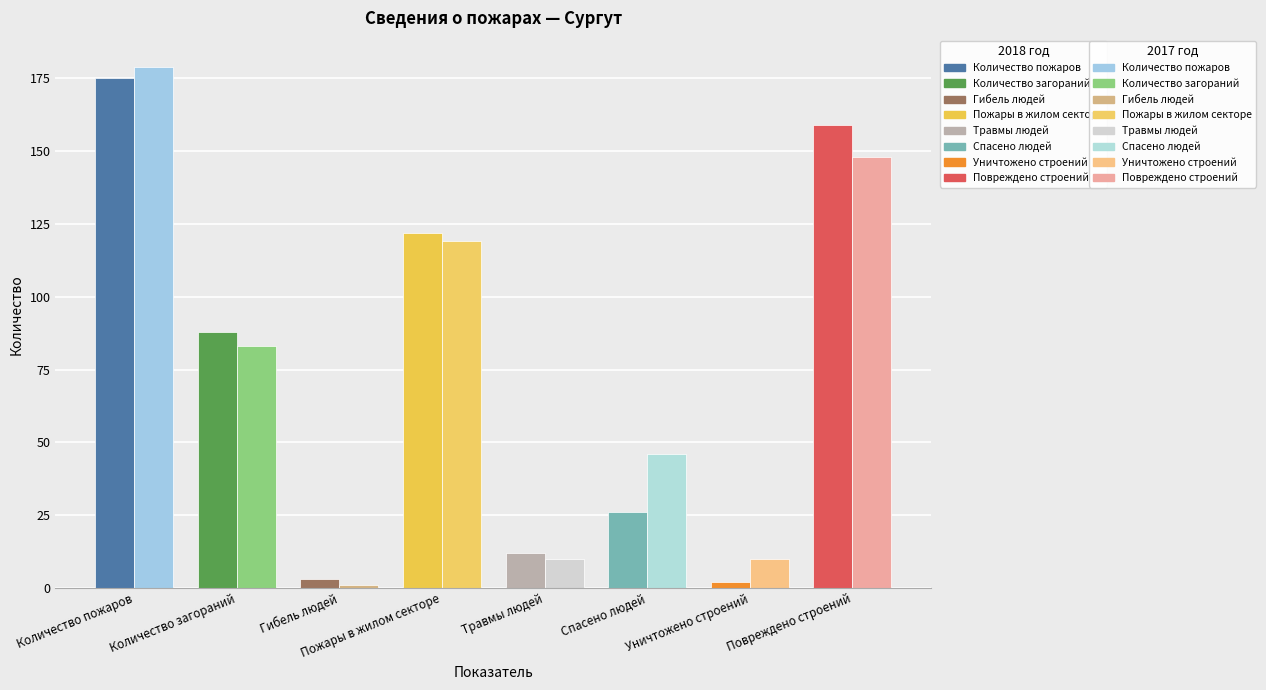

Count the number of data series in this chart.

2